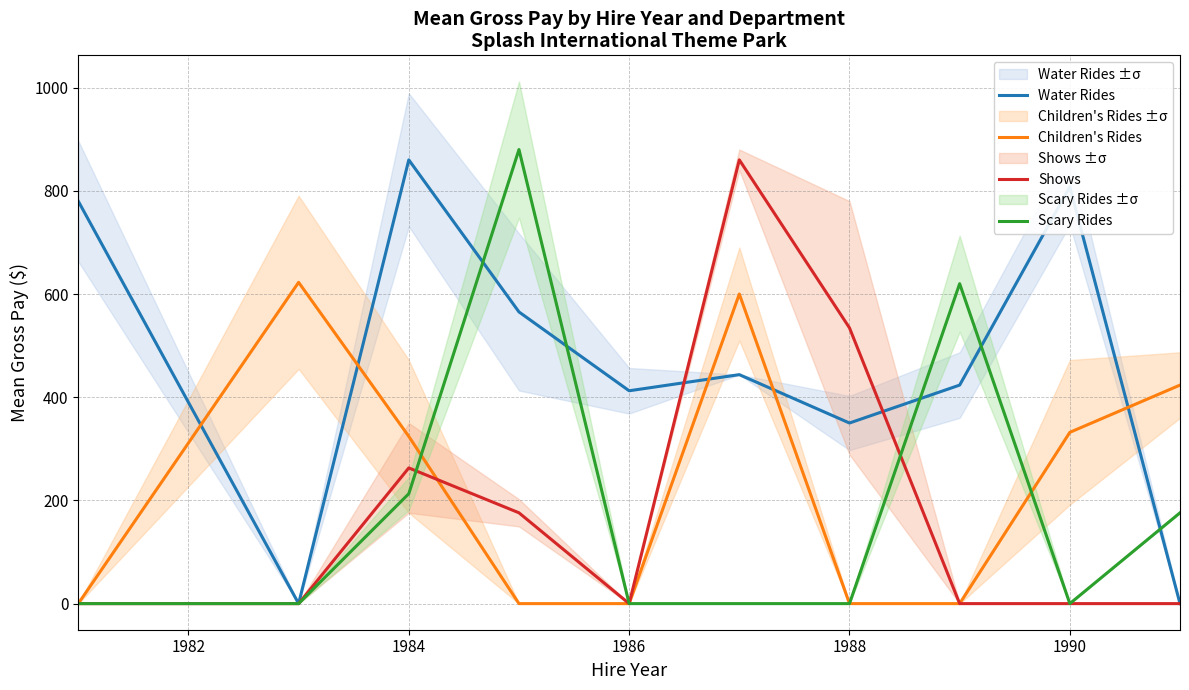

How many times do Water Rides and Children's Rides cross each other?

5